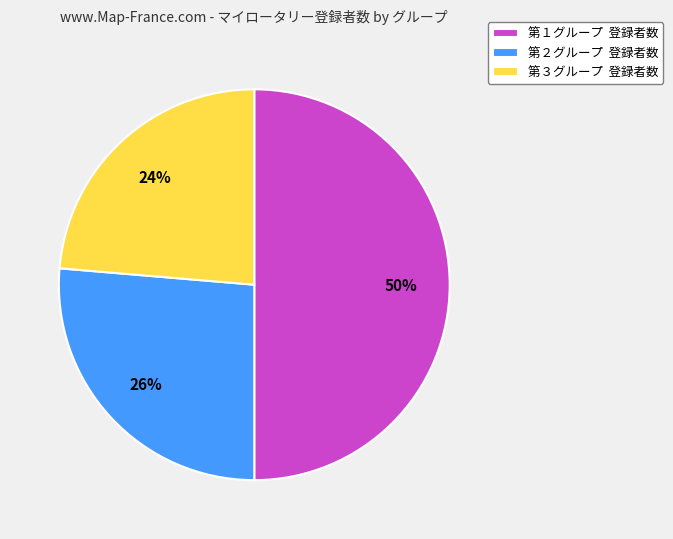

Does 第３グループ 登録者数 account for over 50% of the chart?

No